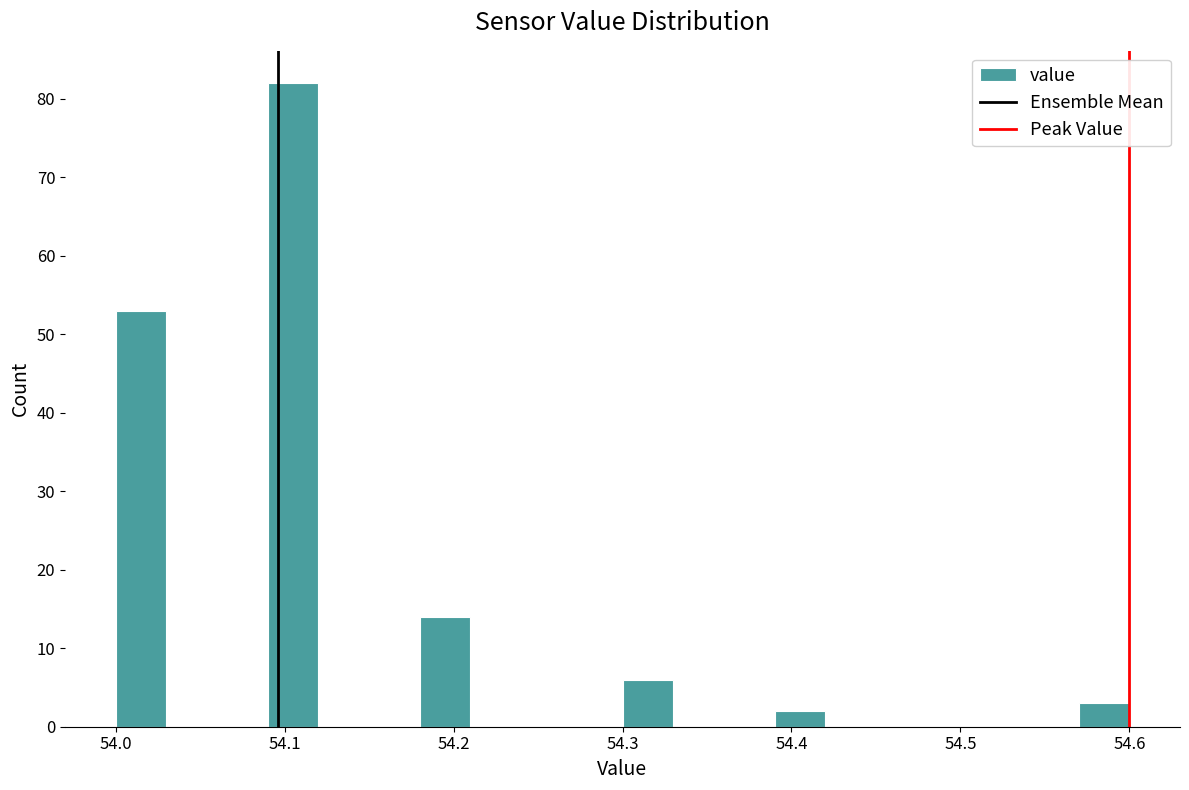

Around what value on the x-axis is the tallest bar? Give the approximate position of its centre, as read against the axis.

54.11